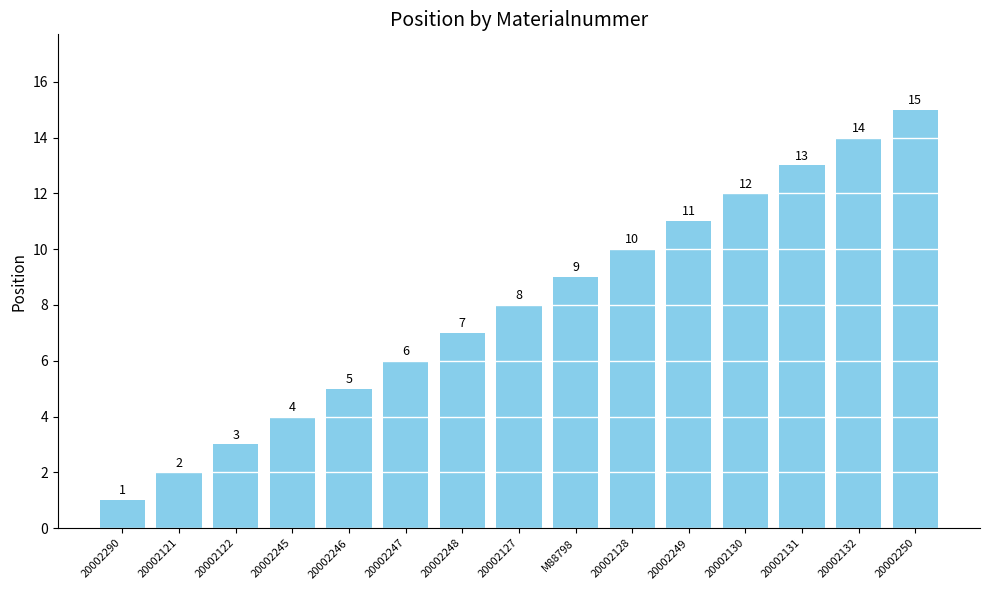

Between M88798 and 20002122, which is larger?

M88798